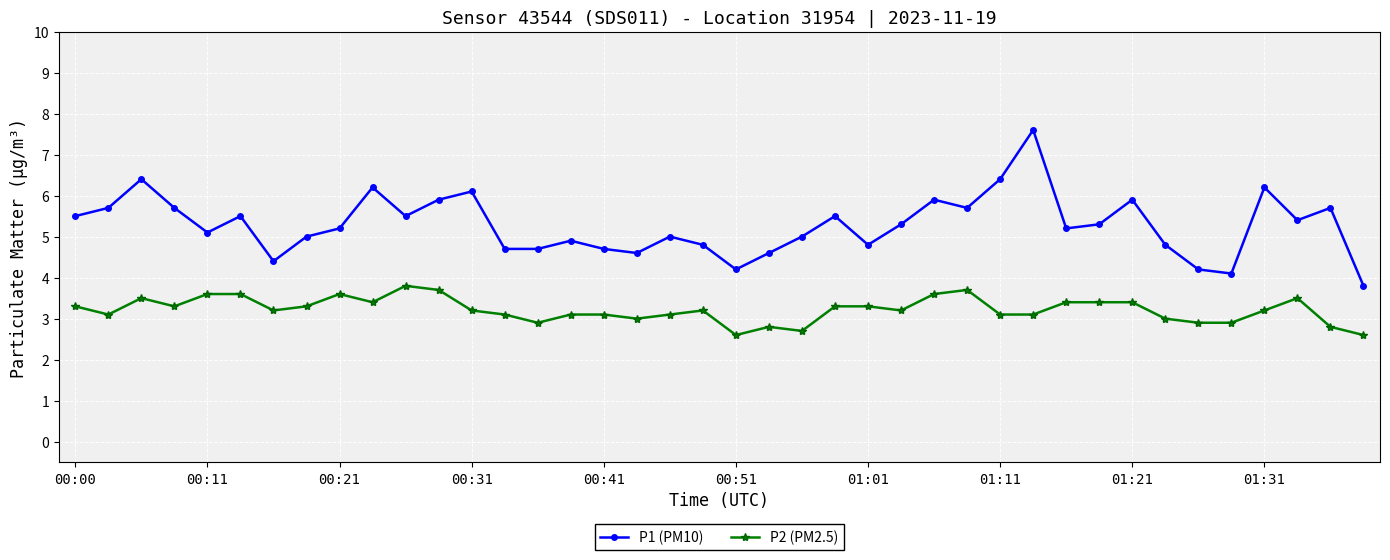

What is the greatest value displayed?

7.6